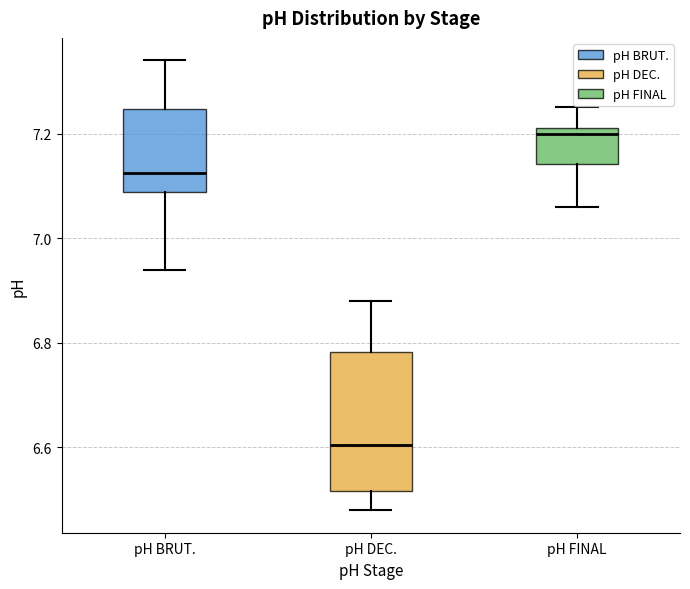

Which box's median line is the highest?

pH FINAL